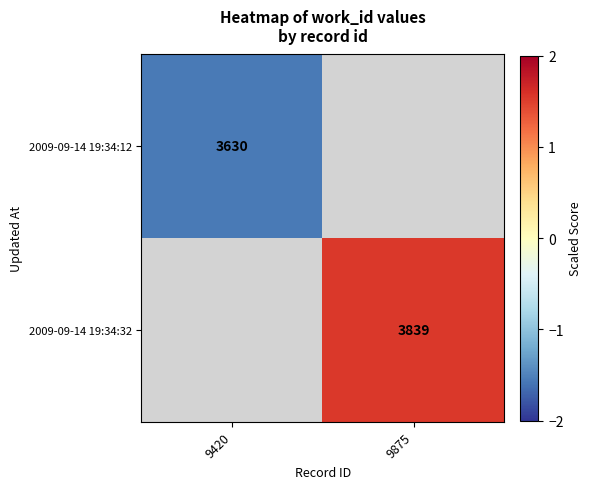

Is it true that 2009-09-14 19:34:32 equals 2.3 at 9875?

False